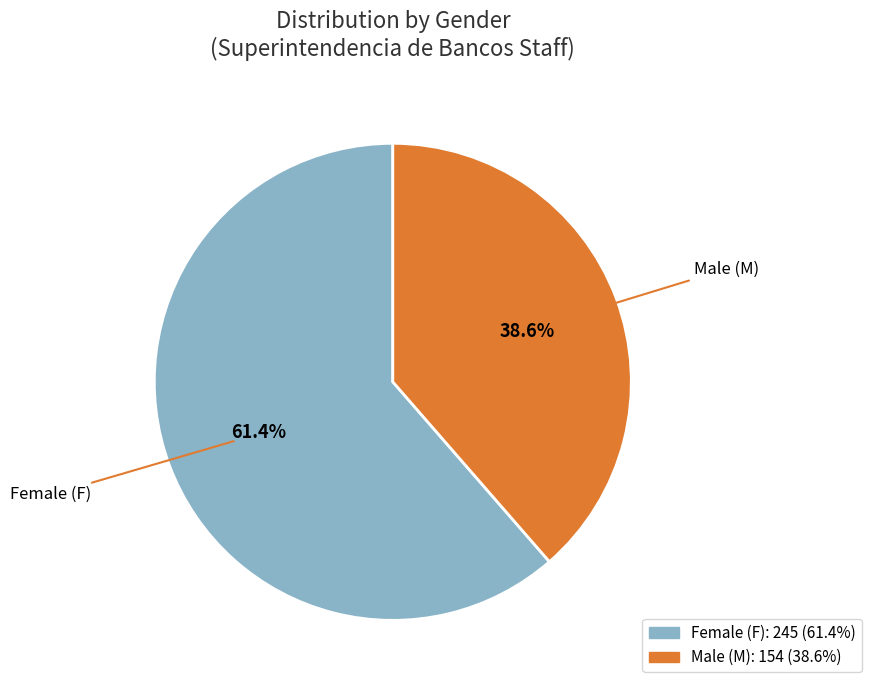

Is there any slice that represents more than half of the pie?

Yes